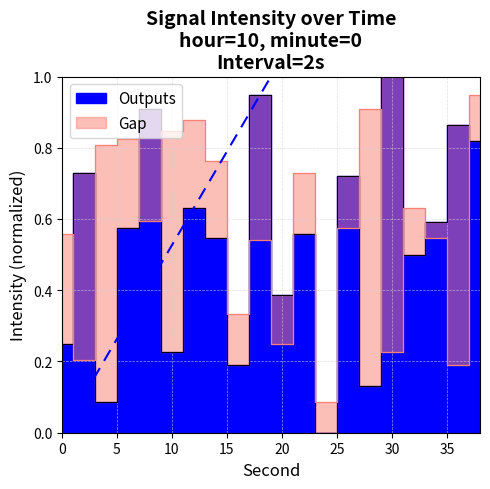

At which category does Gap reach its first local valley?

2